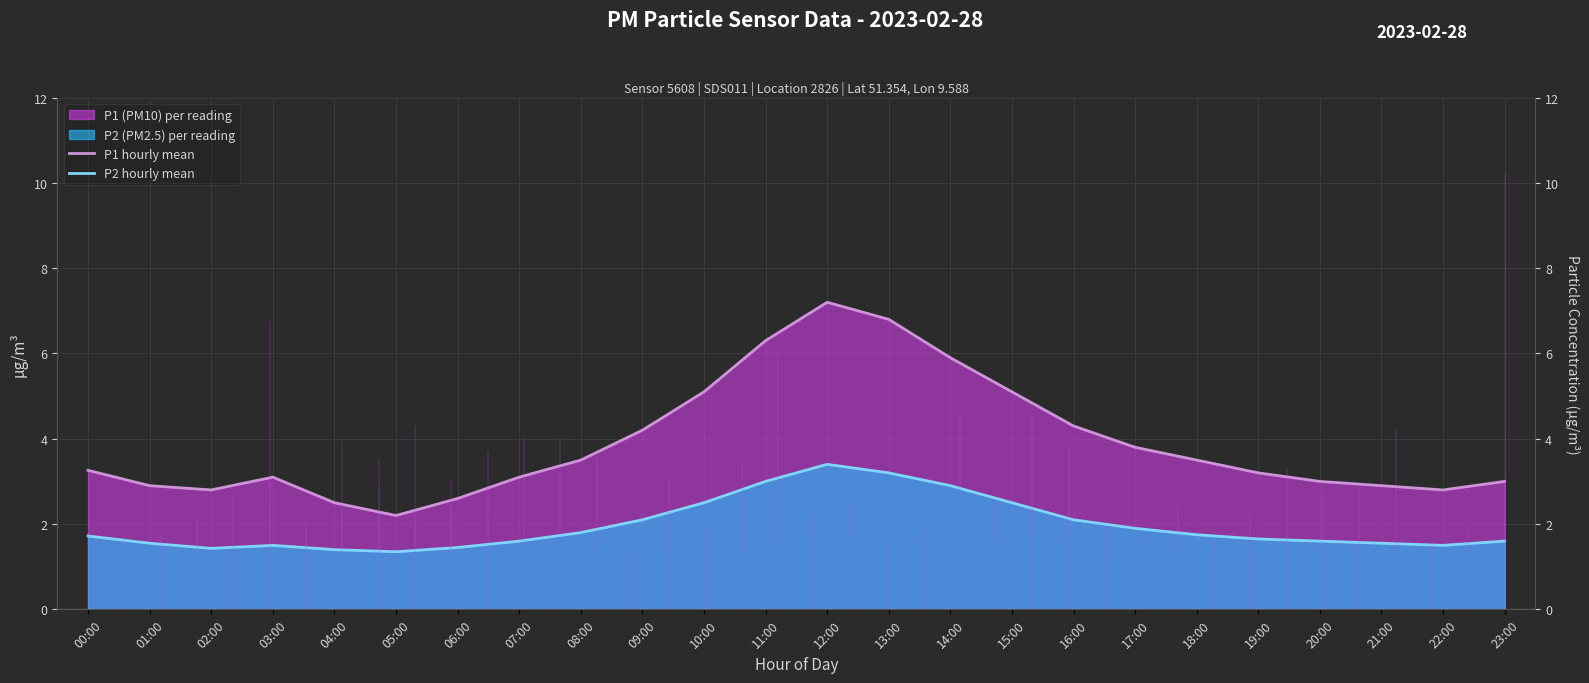

The P1 hourly mean series shows 3.7 at 05:00. True or false?

False